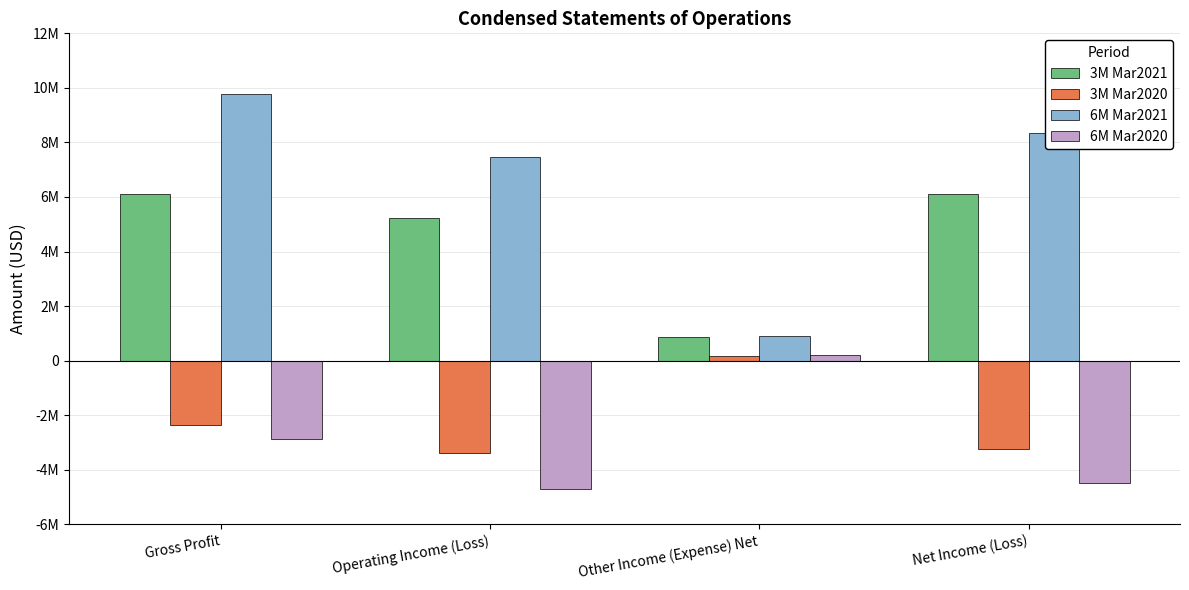

What are all the series names shown in the legend?

3M Mar2021, 3M Mar2020, 6M Mar2021, 6M Mar2020